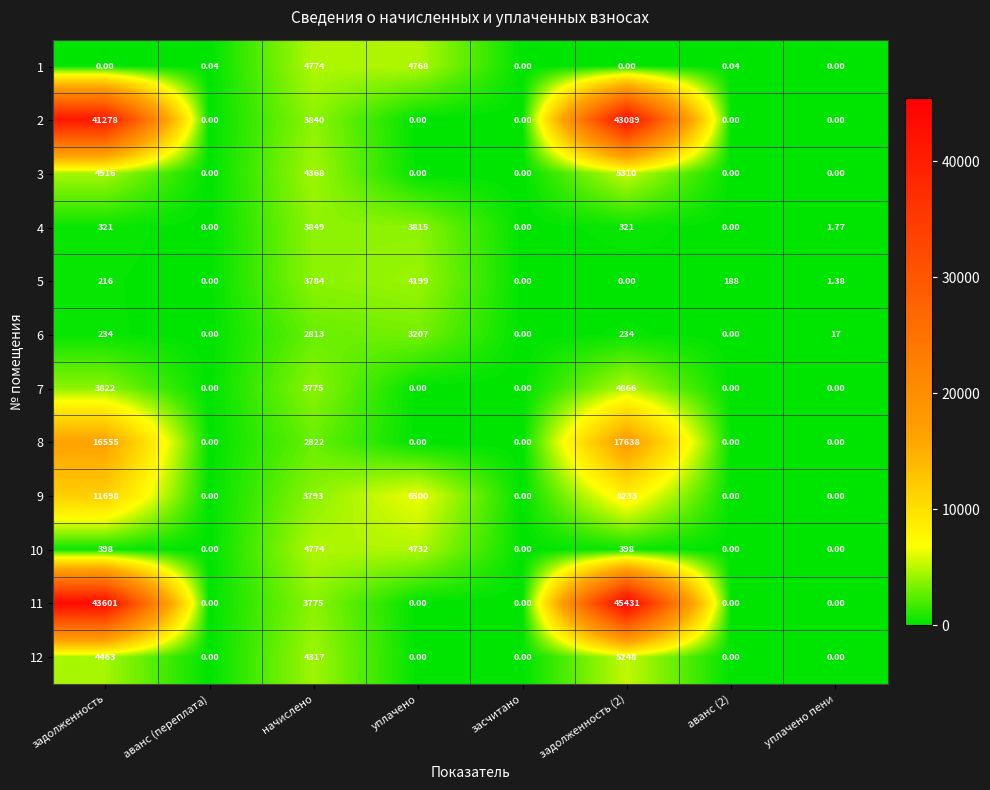

At which label does 5 first exceed 188?

задолженность